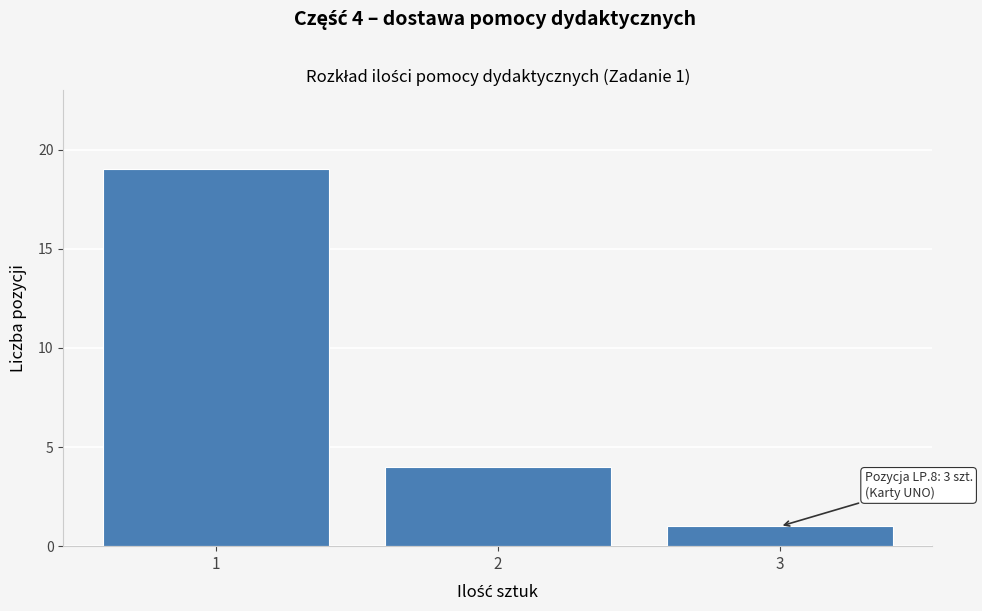

Over which range of the x-axis is the bar tallest?

0.5 to 1.5